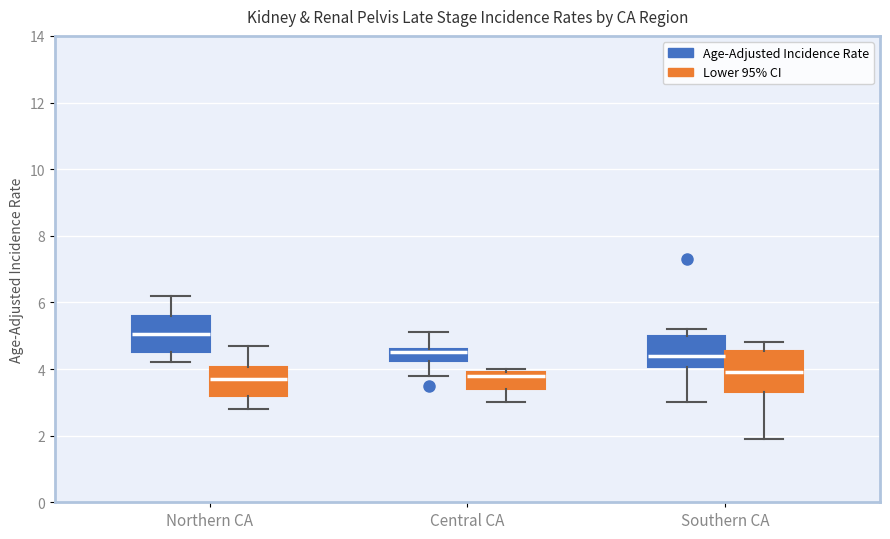

Reading left to right, read every box against the y-axis: the position of its median line, the range the box covers, and the ends of its whiskers. The values are not printed on the chart, so give them approximately, as read against the axis.

Northern CA (Age-Adjusted Incidence Rate): median 5.0, box 4.6 to 5.6, whiskers 4.2 to 6.2
Northern CA (Lower 95% CI): median 3.8, box 3.2 to 4.0, whiskers 2.8 to 4.8
Central CA (Age-Adjusted Incidence Rate): median 4.6 (just below the box's upper edge), box 4.2 to 4.6, whiskers 3.8 to 5.2
Central CA (Lower 95% CI): median 3.8, box 3.4 to 4.0, whiskers 3.0 to 4.0 (just above the box's upper edge)
Southern CA (Age-Adjusted Incidence Rate): median 4.4, box 4.0 to 5.0, whiskers 3.0 to 5.2
Southern CA (Lower 95% CI): median 4.0, box 3.4 to 4.6, whiskers 2.0 to 4.8